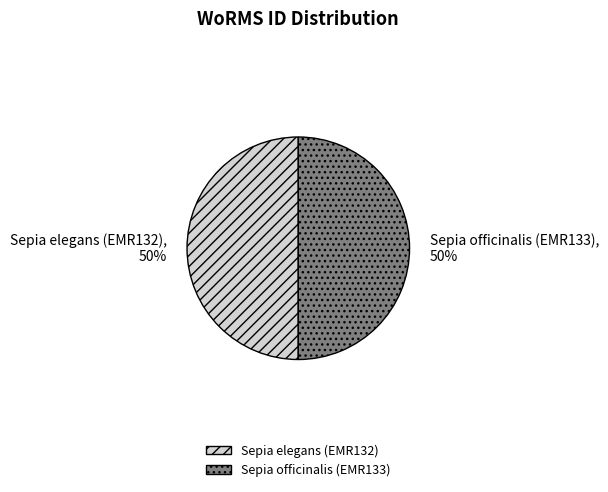

True or false: Sepia officinalis (EMR133) accounts for 36% of the total.

False